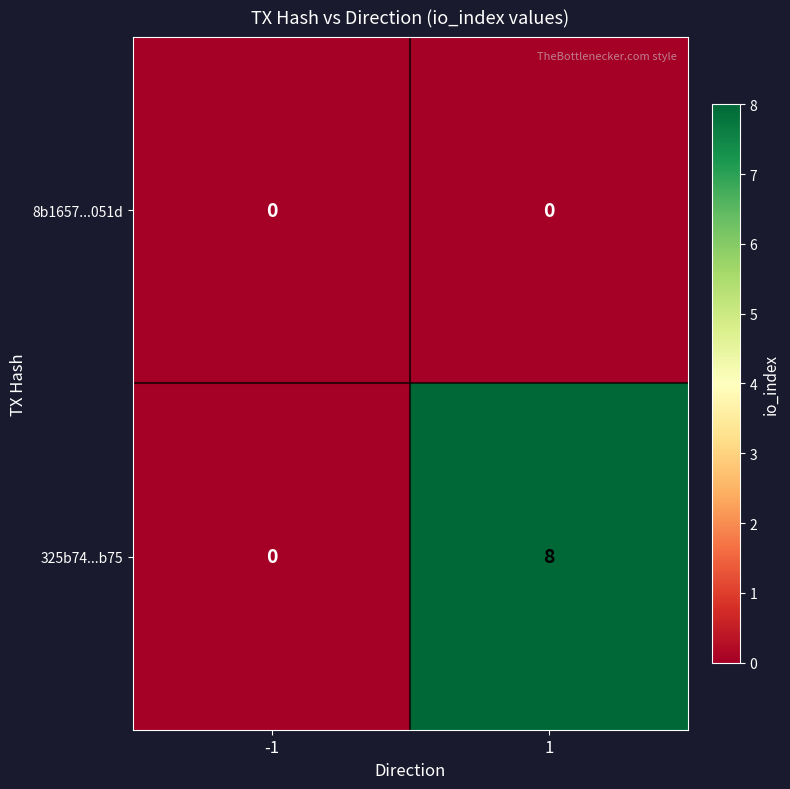

Read the 325b74...b75 value at 1.

8